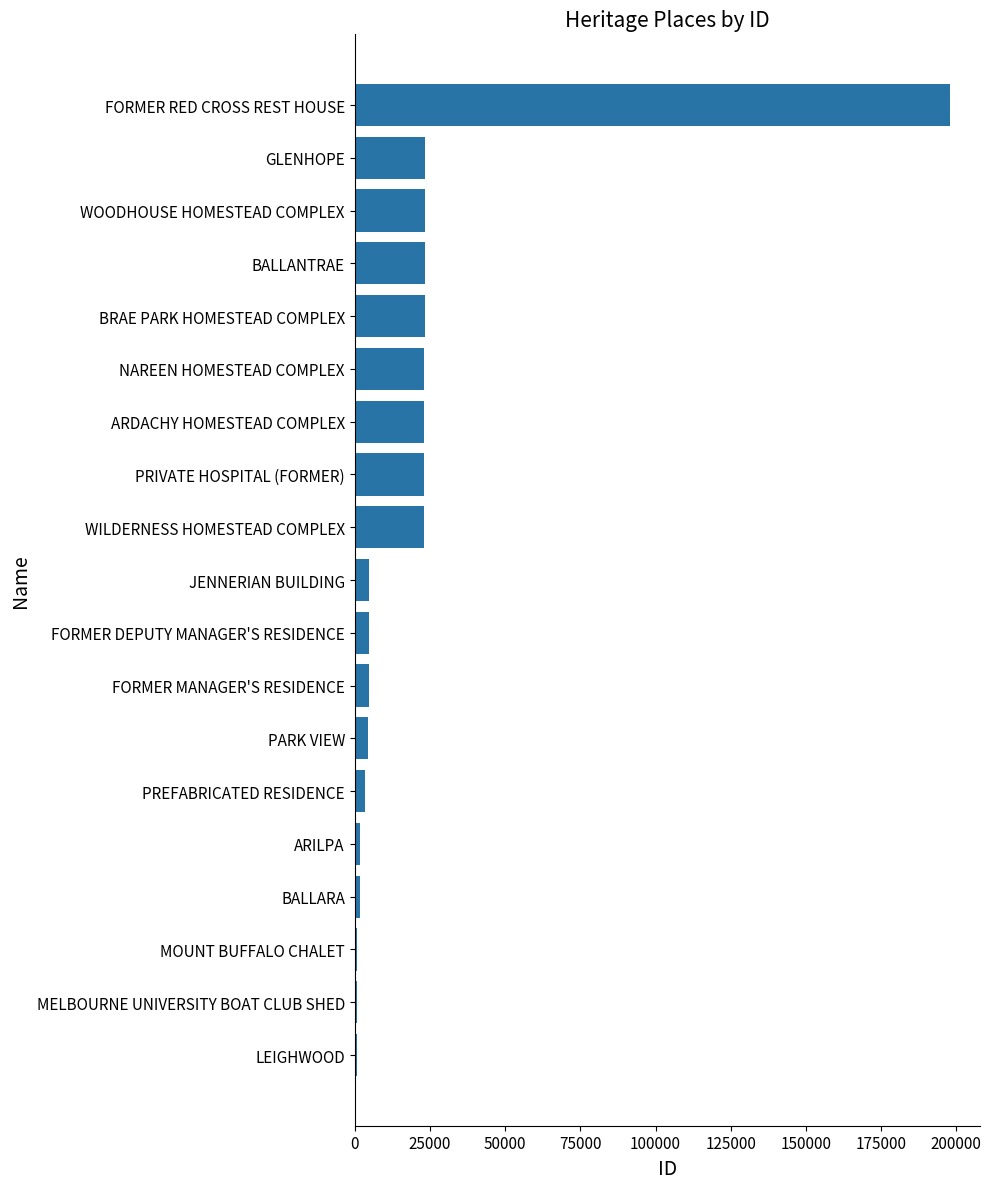

Count the number of data series in this chart.

1